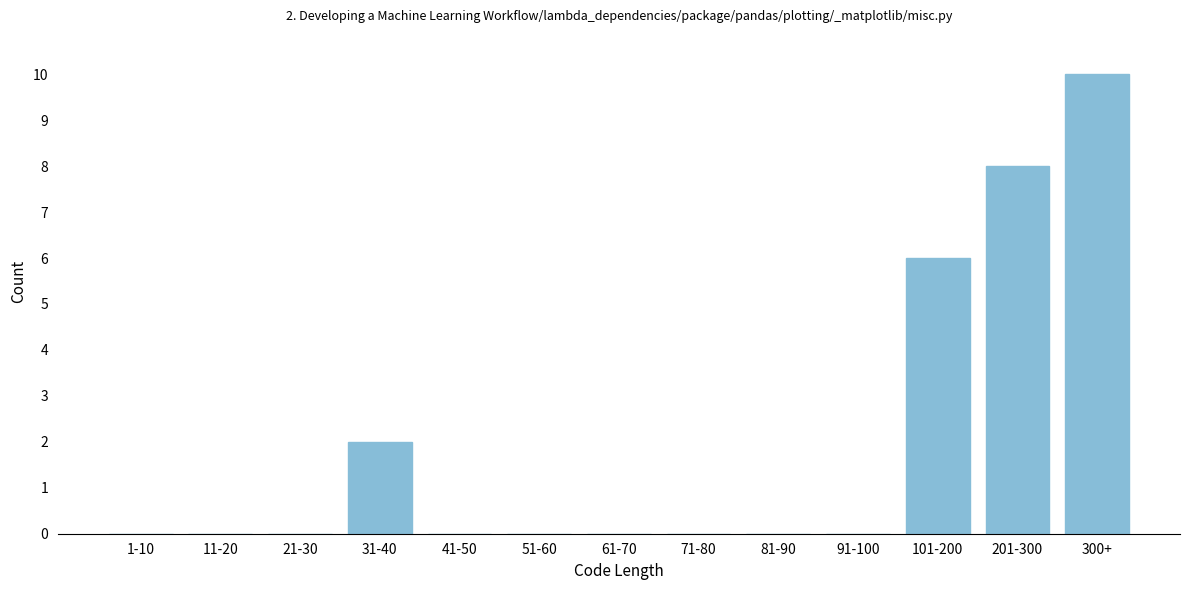

Reading left to right, what are all the values shown in this chart?

1-10=0	11-20=0	21-30=0	31-40=2	41-50=0	51-60=0	61-70=0	71-80=0	81-90=0	91-100=0	101-200=6	201-300=8	300+=10